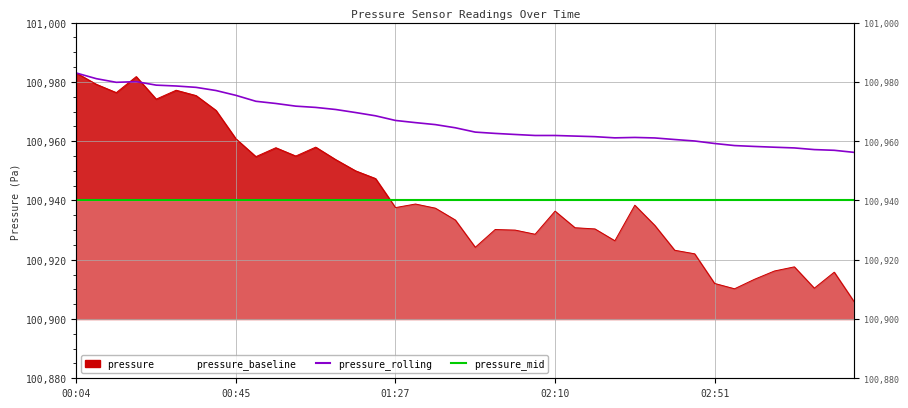

At which label does pressure first exceed 100937?

00:04